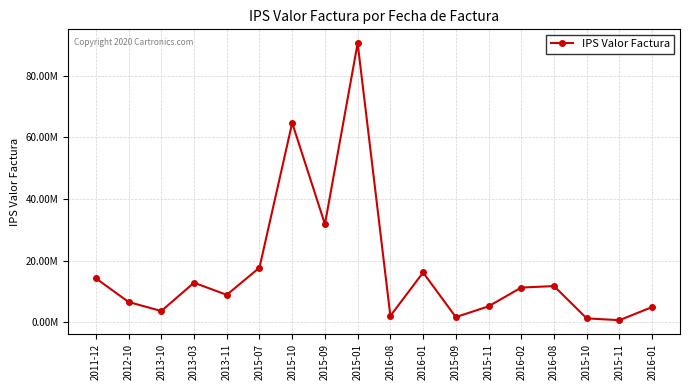

Is this an area chart (filled region under the line)?

No